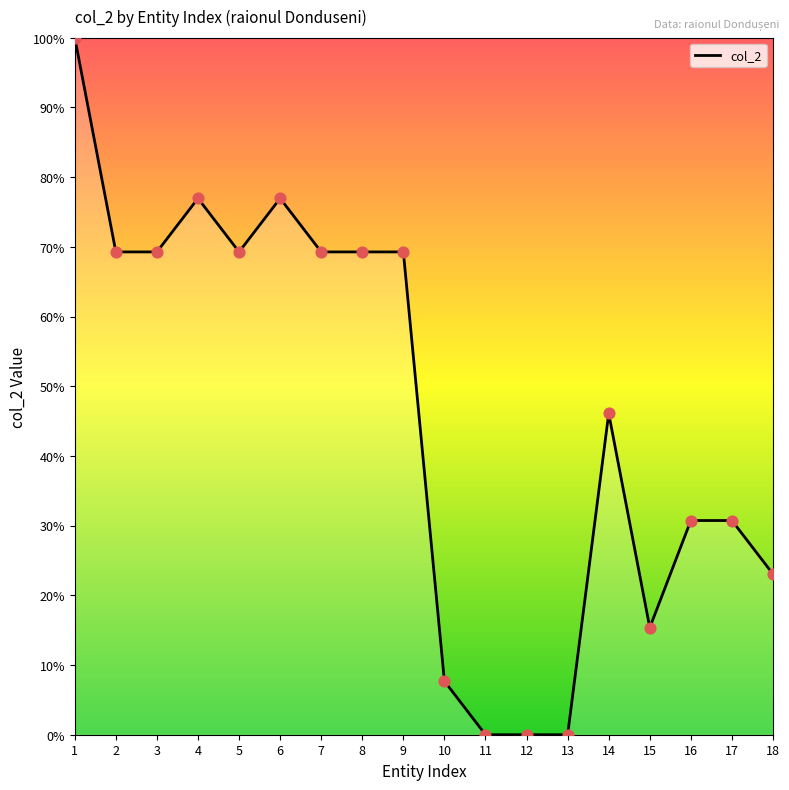

What is the change in value from 13 to 14?

+46.1